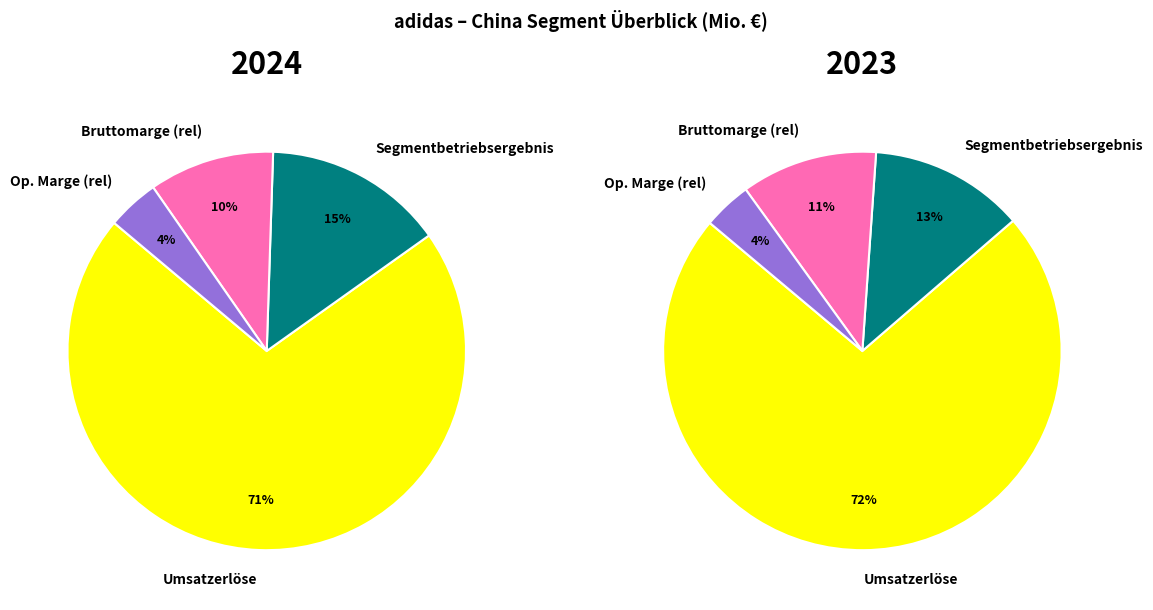

Which slice is the largest?

Umsatzerlöse 2024